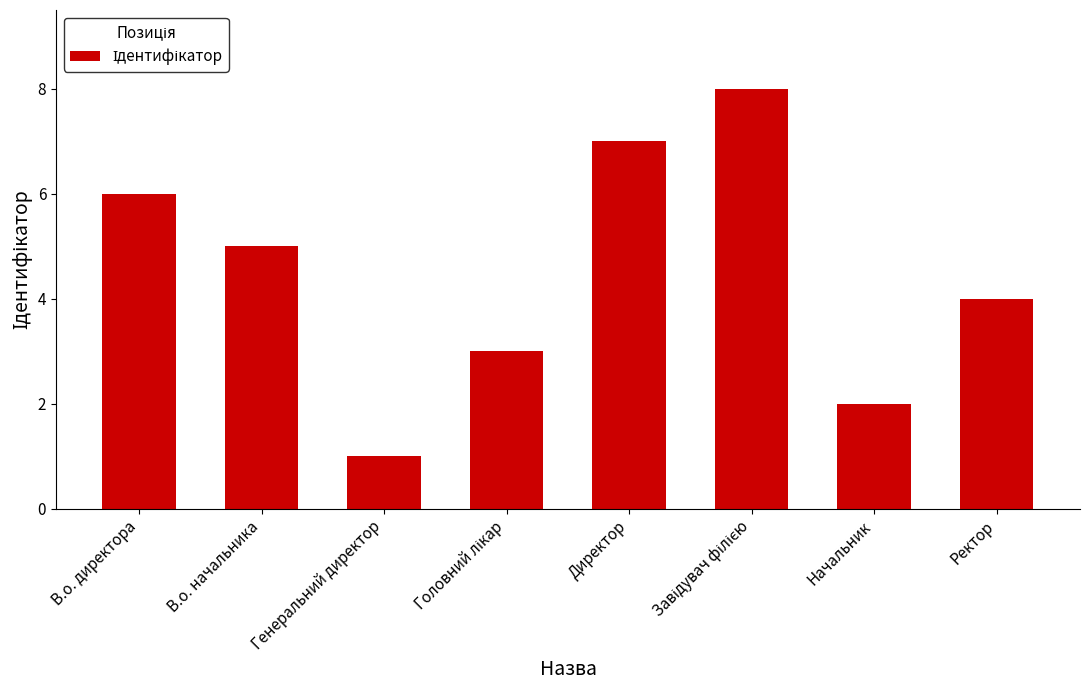

What is the difference between the maximum and minimum values?

7